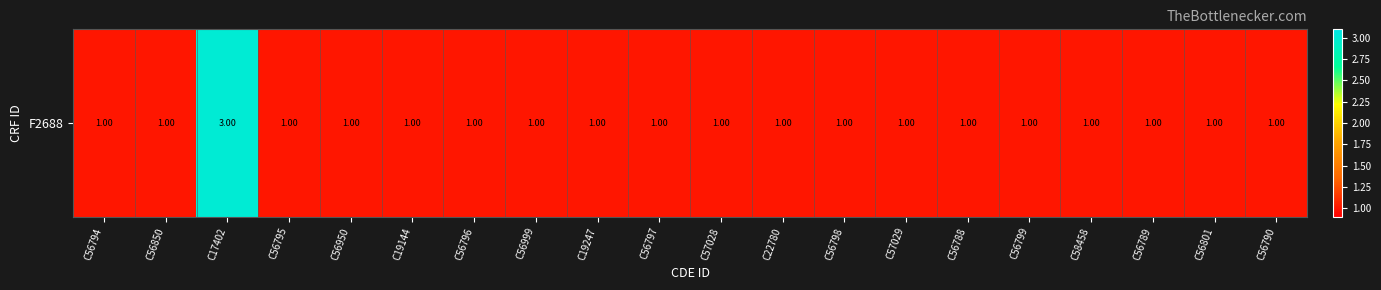

Where is the data nearest to the value 2?

C56794